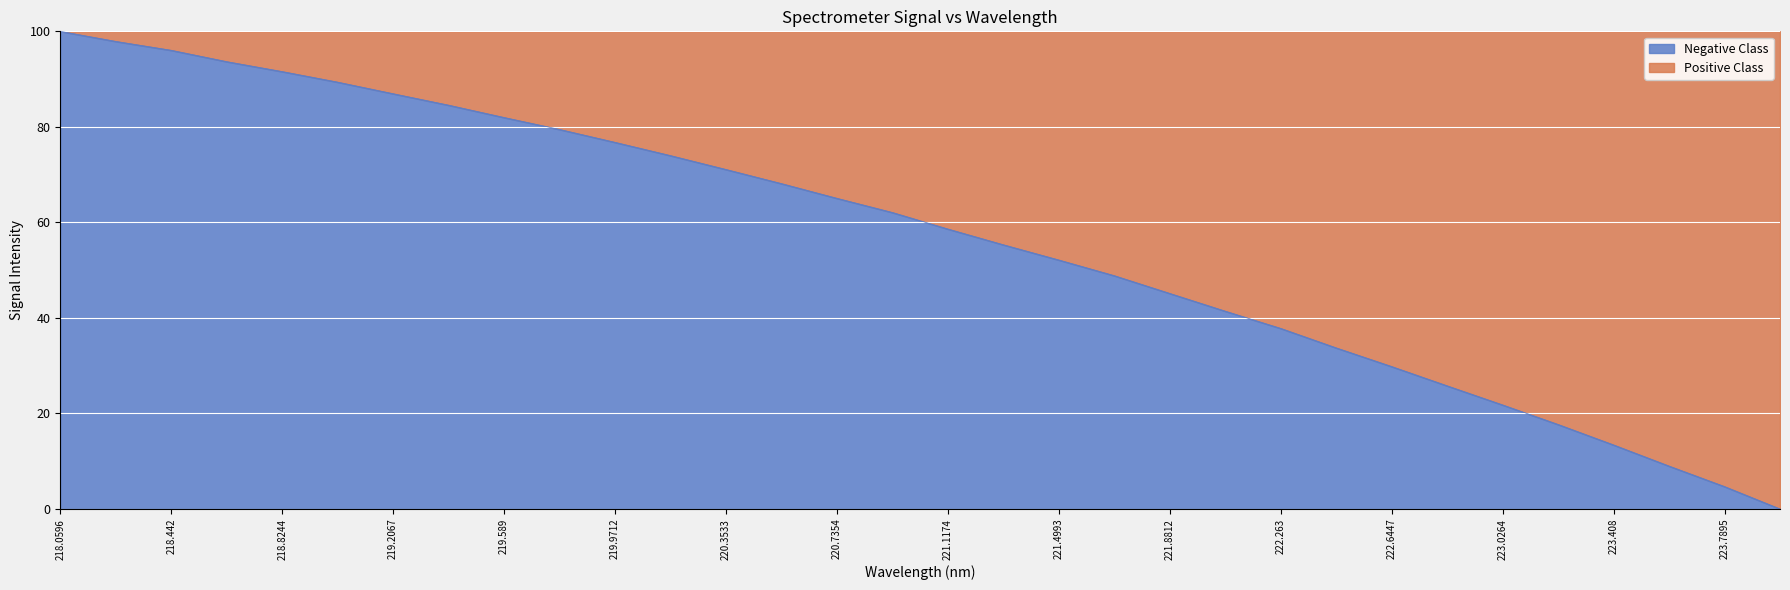

What is the sum of the values at 221.4993 and 221.3083?

107.4